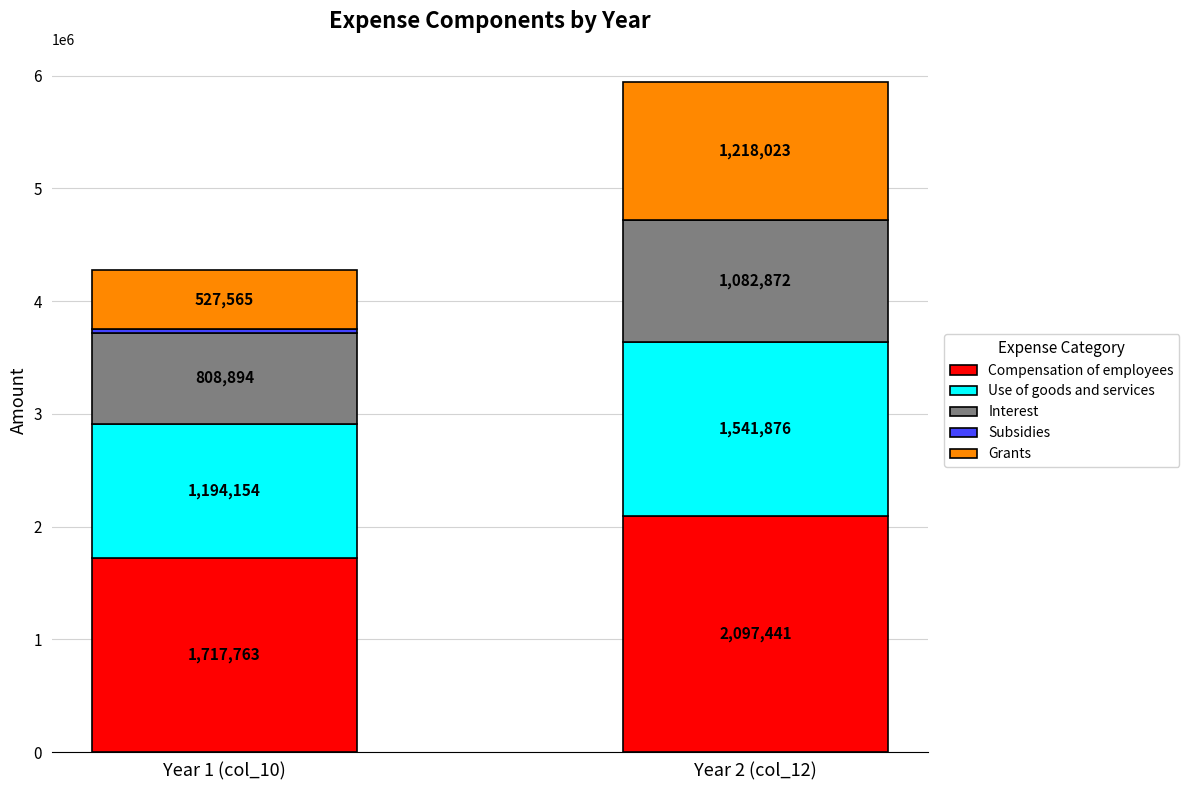

At which label is Compensation of employees closest to 1907602?

Year 1 (col_10)